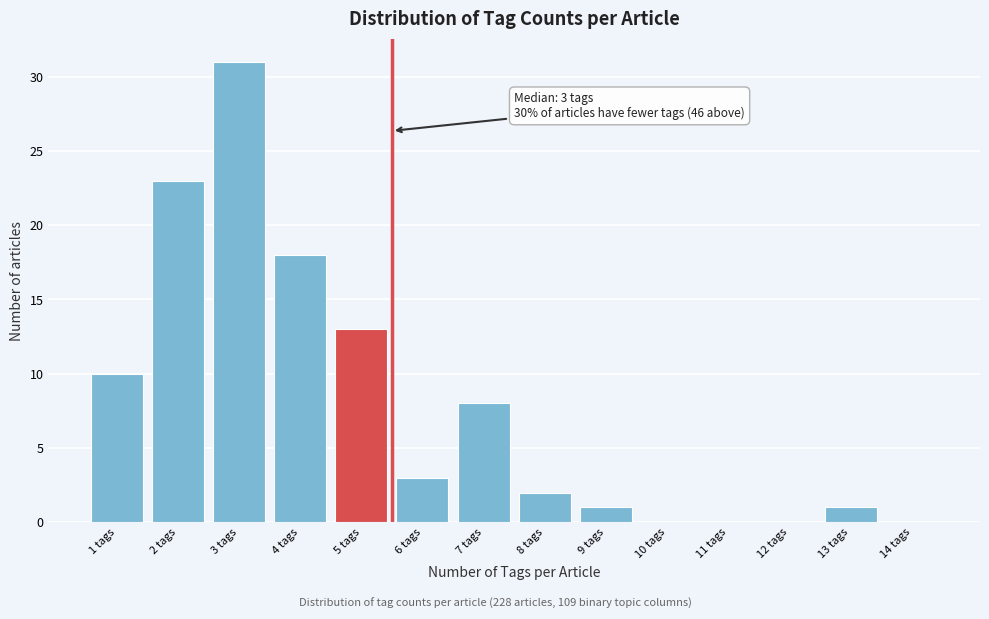

Reading left to right, extract all data points from this chart.

1 tags=10	2 tags=23	3 tags=31	4 tags=18	5 tags=13	6 tags=3	7 tags=8	8 tags=2	9 tags=1	10 tags=0	11 tags=0	12 tags=0	13 tags=1	14 tags=0